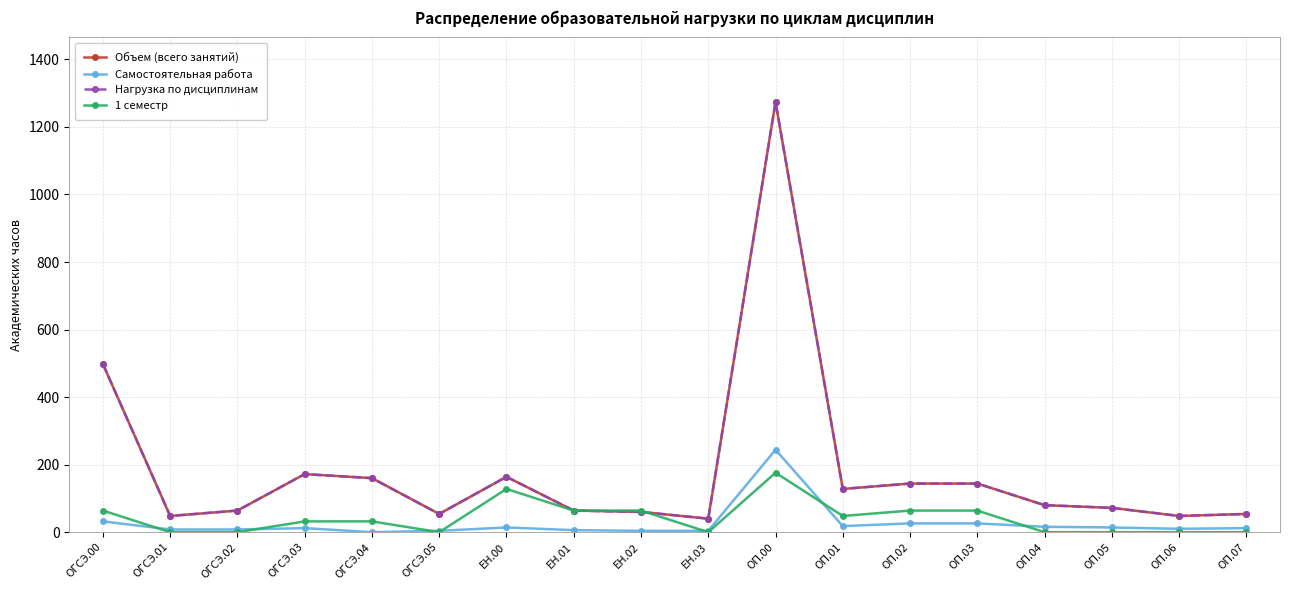

What is the maximum value shown in the chart?

1274